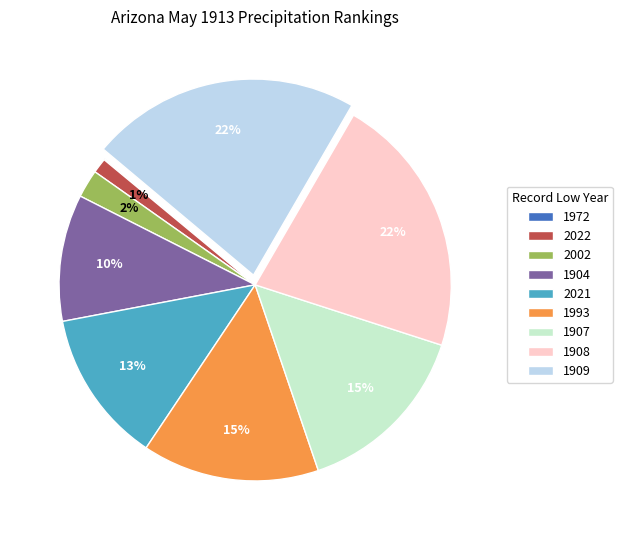

To the nearest percent, what percentage of the pie is 1908?

22%